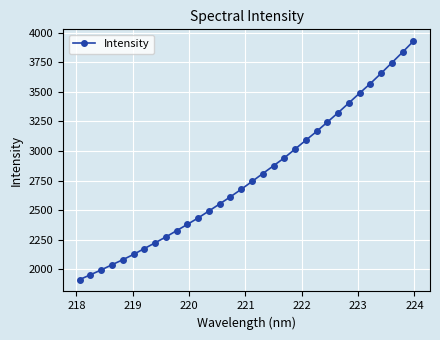

What is the maximum value shown in the chart?

3927.5